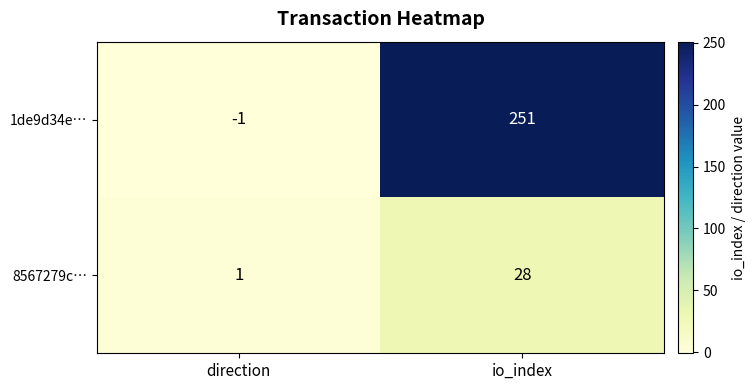

Reading left to right, list all the values displayed in this chart.

1de9d34e…: direction=-1	io_index=251
8567279c…: direction=1	io_index=28